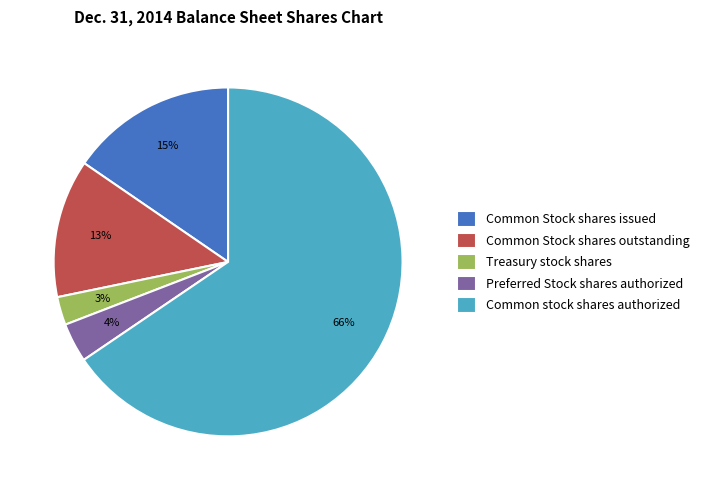

Between Preferred Stock shares authorized and Treasury stock shares, which is larger?

Preferred Stock shares authorized